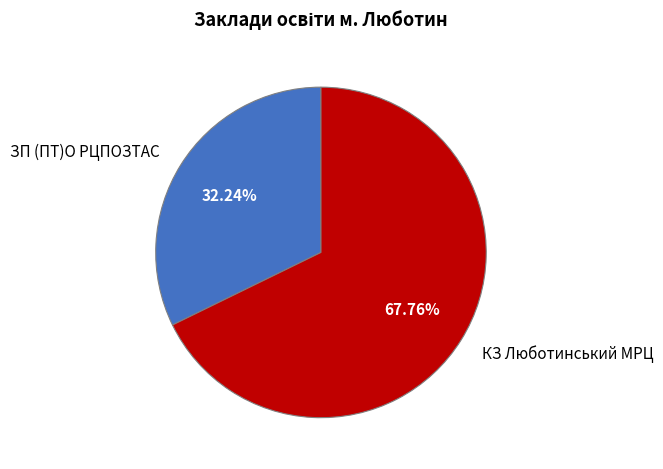

Does ЗП (ПТ)О РЦПОЗТАС represent more than half of the total?

No